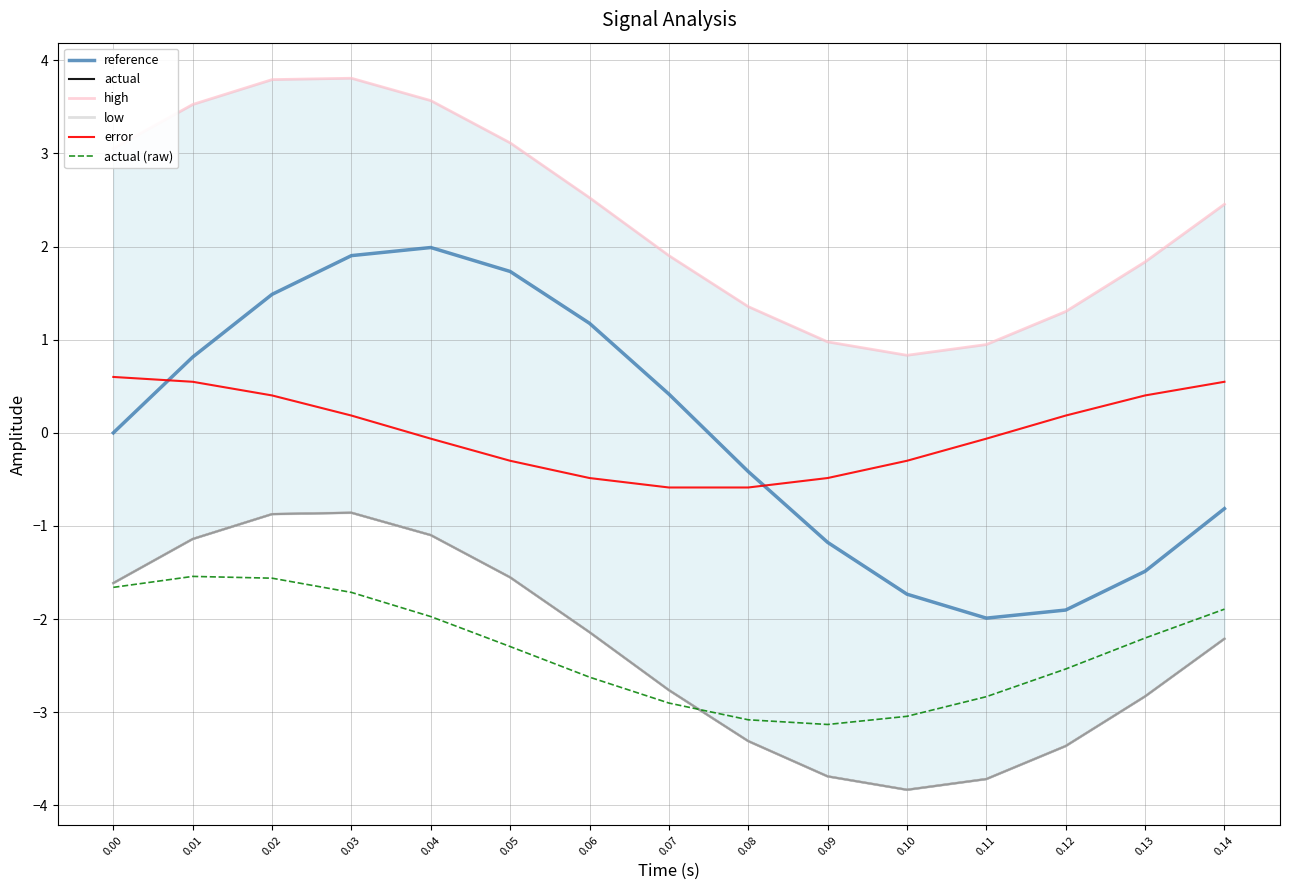

How many interior local valleys does the actual series have?

1